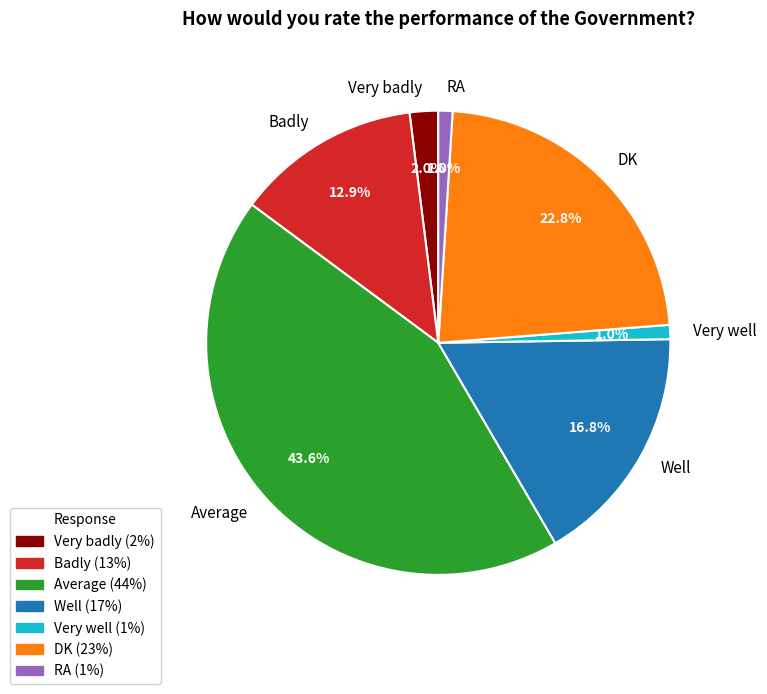

To the nearest percent, what is the average slice percentage?

14%